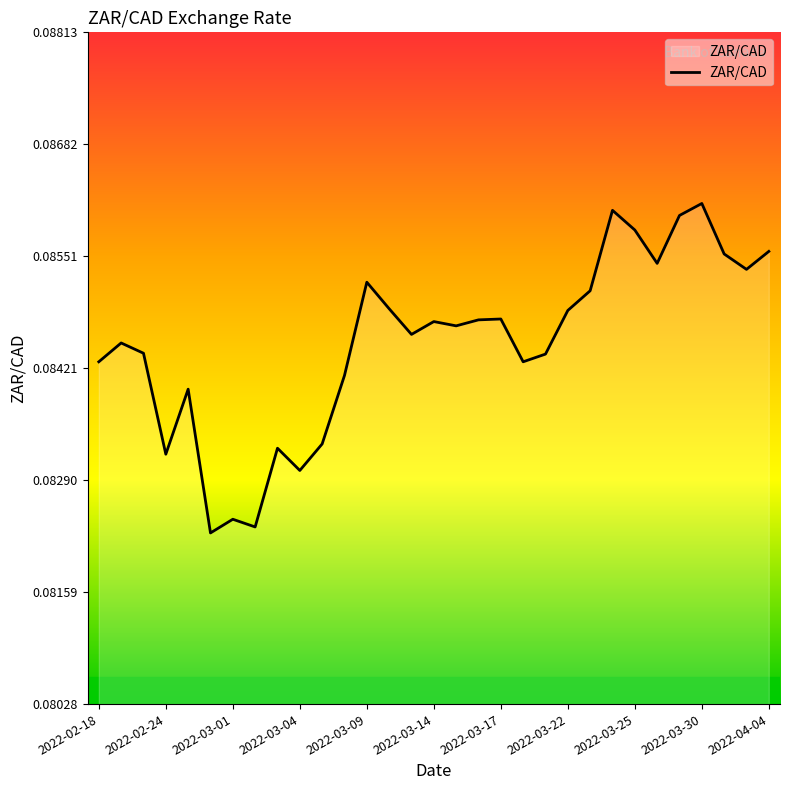

Reading left to right, list all the values displayed in this chart.

0.1	0.1	0.1	0.1	0.1	0.1	0.1	0.1	0.1	0.1	0.1	0.1	0.1	0.1	0.1	0.1	0.1	0.1	0.1	0.1	0.1	0.1	0.1	0.1	0.1	0.1	0.1	0.1	0.1	0.1	0.1